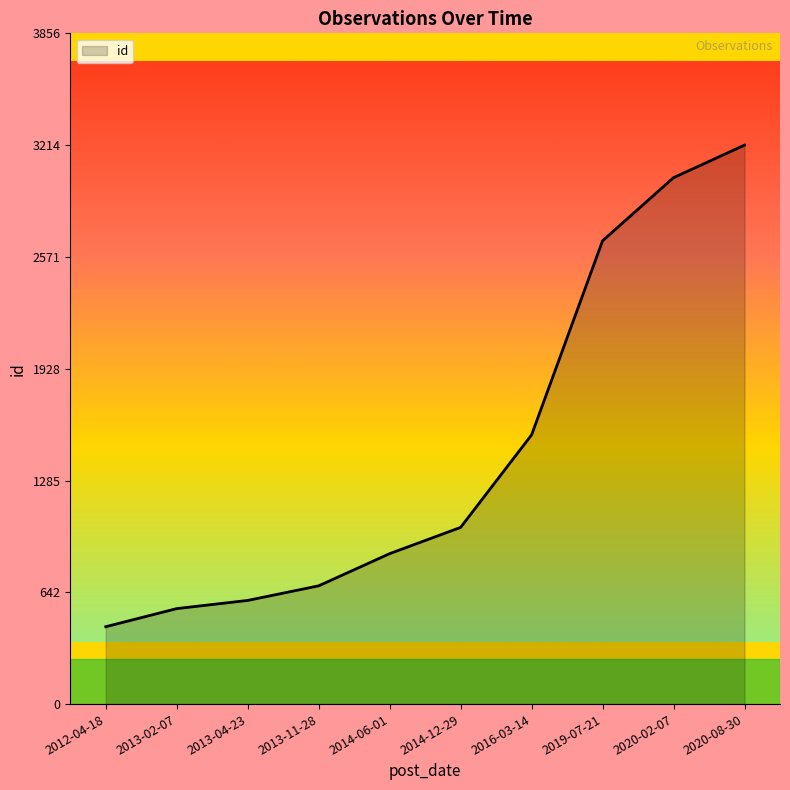

Reading left to right, what are all the values shown in this chart?

445	549	596	680	865	1016	1548	2664	3027	3214